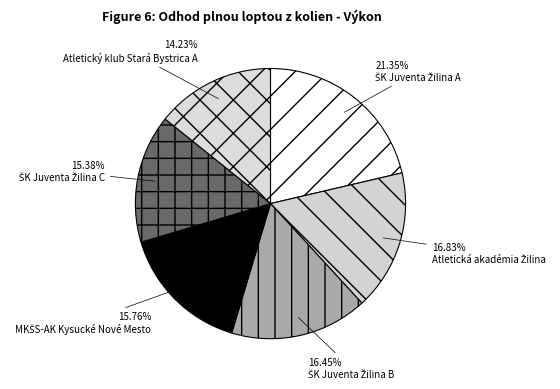

To the nearest percent, what is the combined percentage of Atletický klub Stará Bystrica A and ŠK Juventa Žilina C?

30%